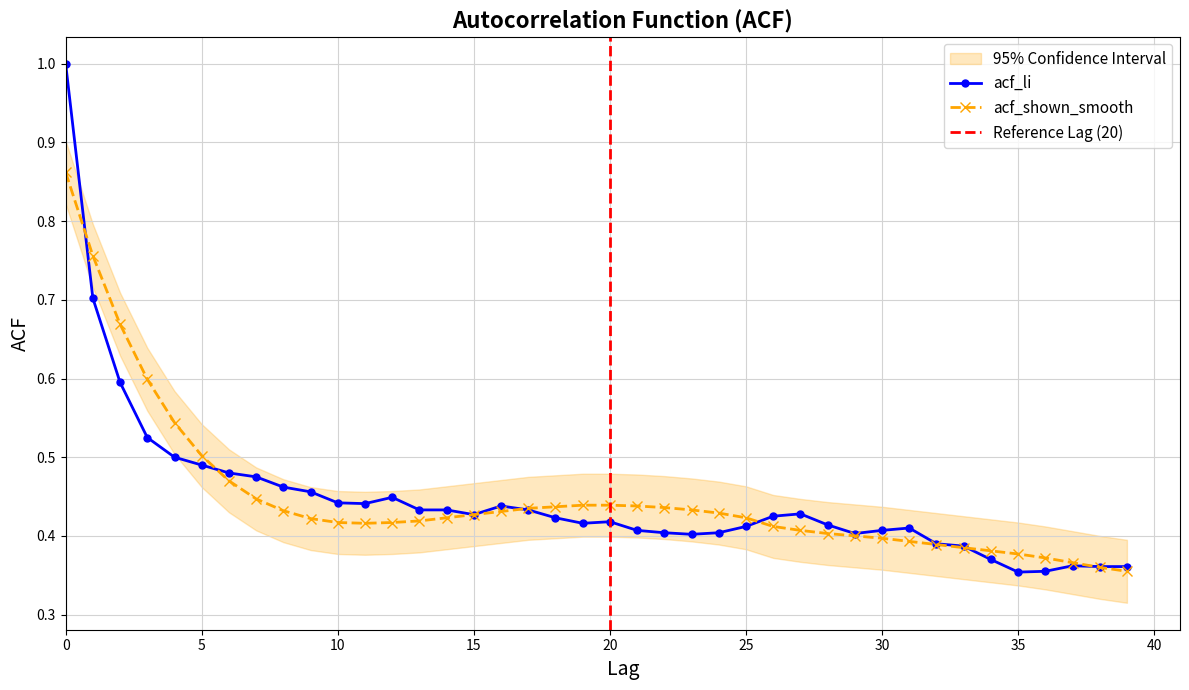

At which label is acf_shown_smooth closest to 0?

39